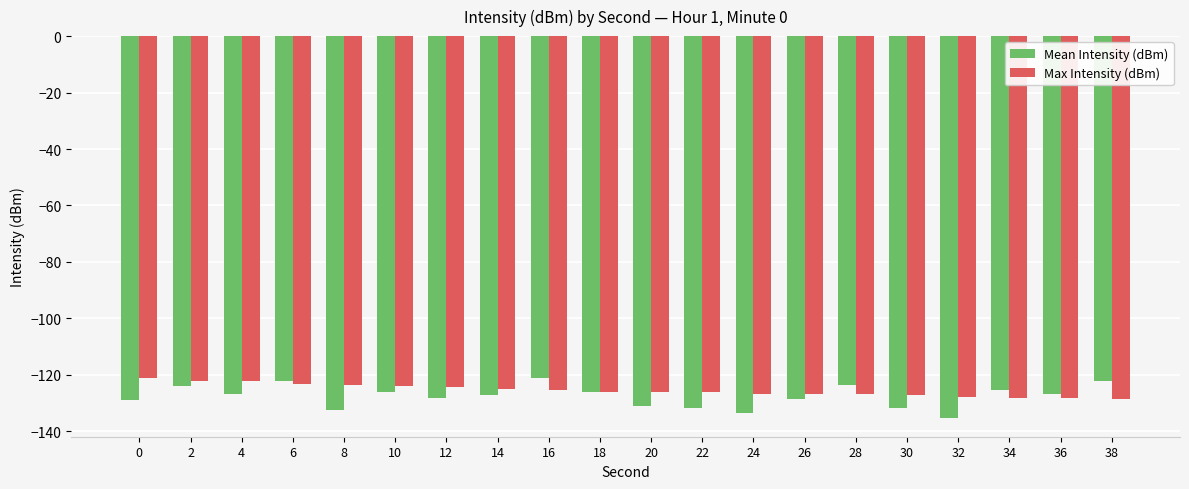

True or false: Max Intensity (dBm) has a value of -126.2 at 22.

True